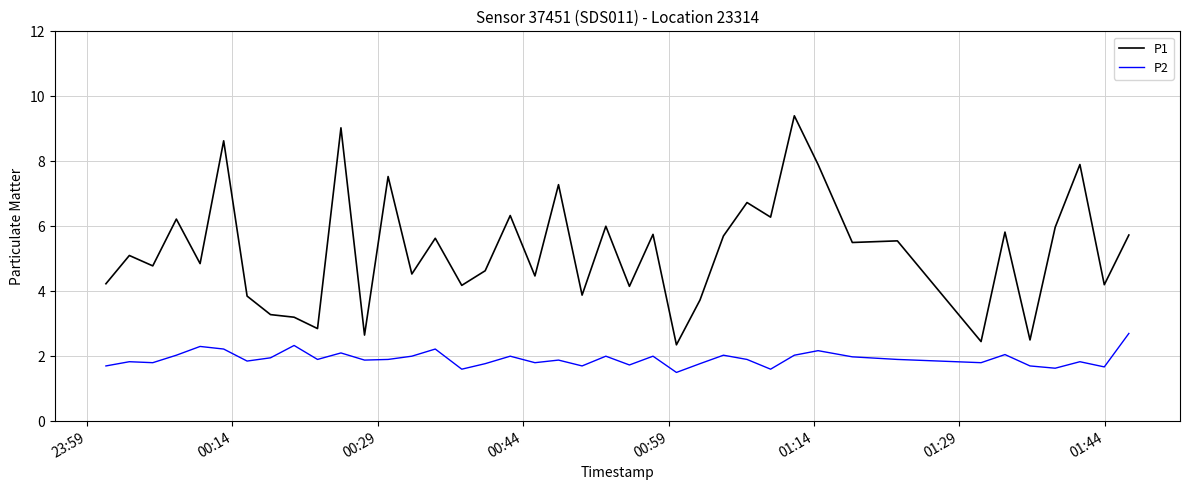

True or false: P2 and P1 cross at least once.

False